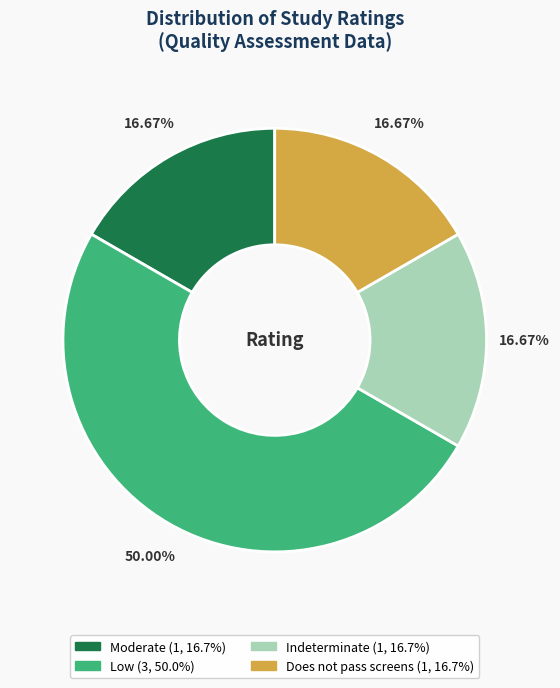

True or false: Moderate accounts for 25% of the total.

False